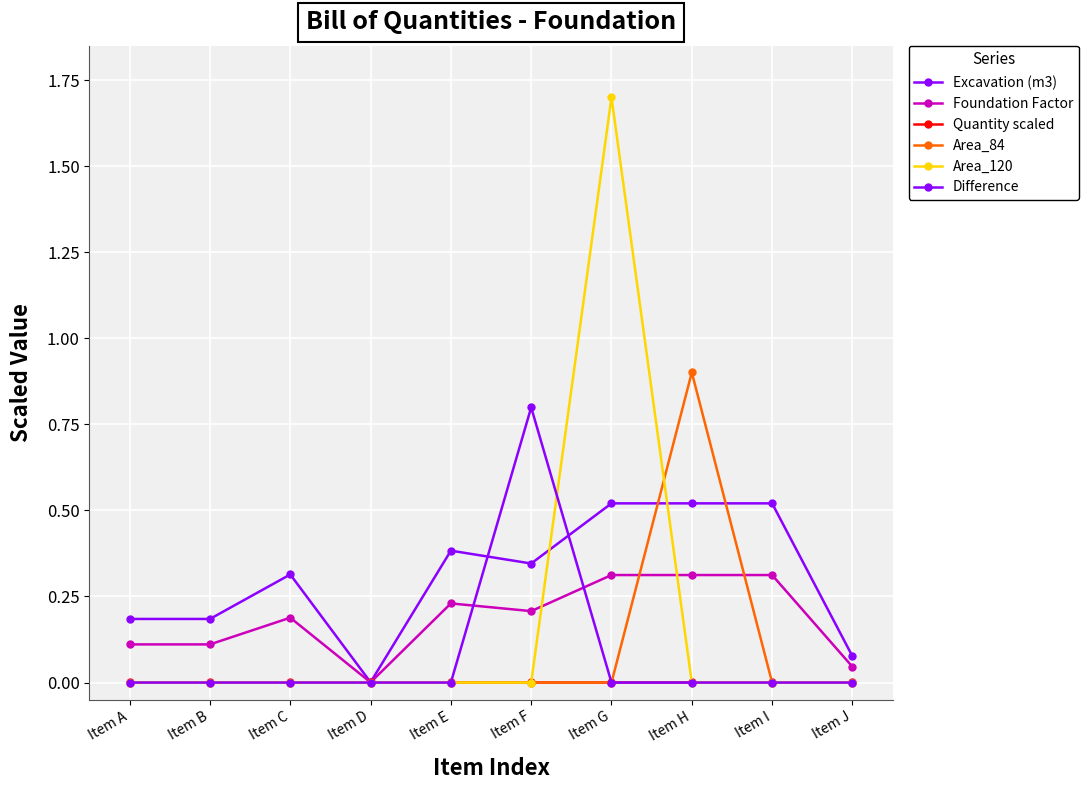

How many series are shown in this chart?

6